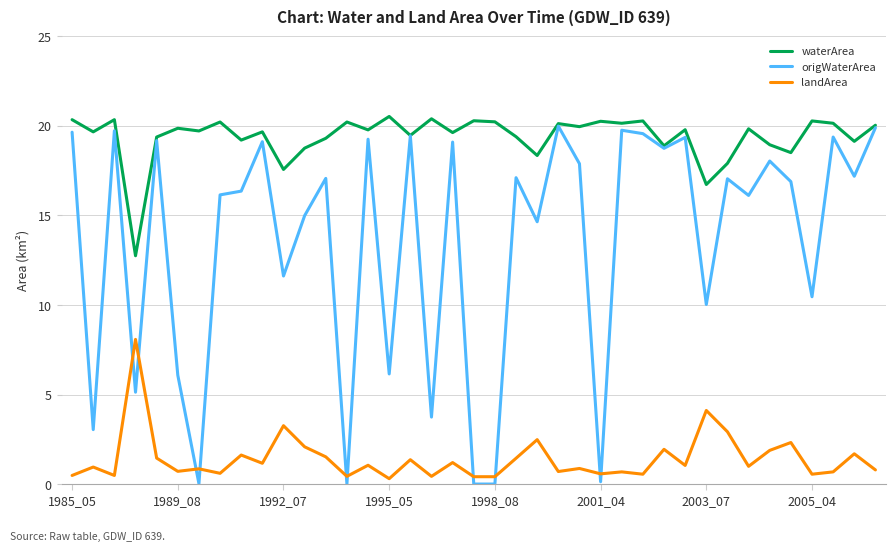

Which series has the largest total across all categories?

waterArea